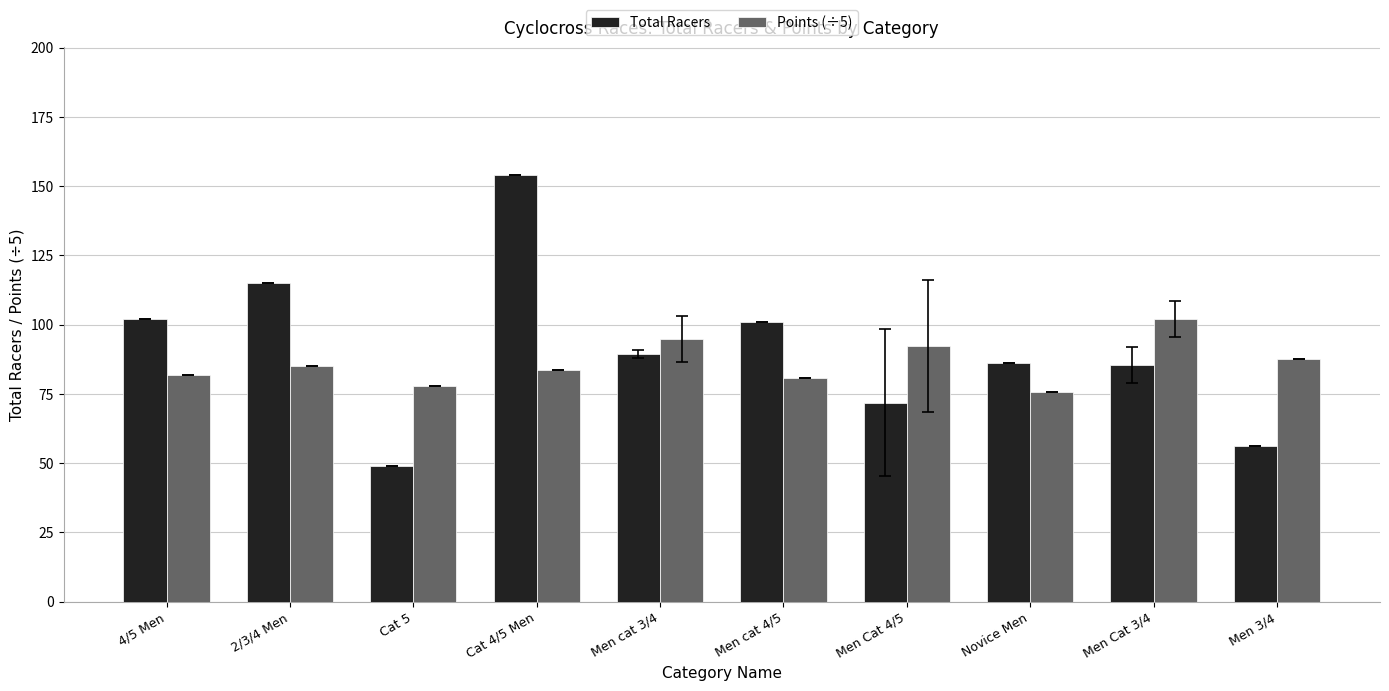

The Points (÷5) series shows 120.8 at Cat 4/5 Men. True or false?

False